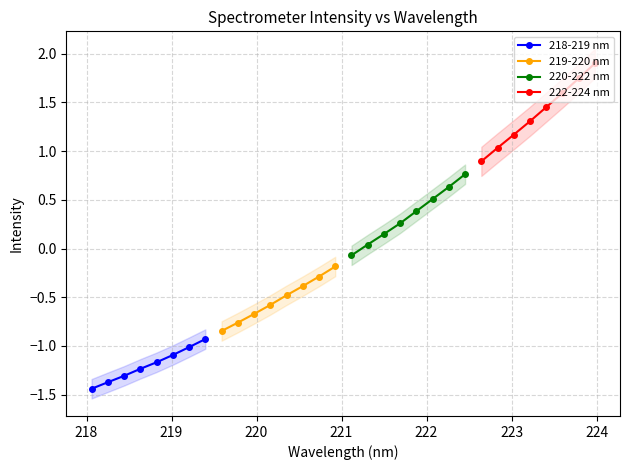

True or false: 218-219 nm has a value of -2.1 at 220.

False